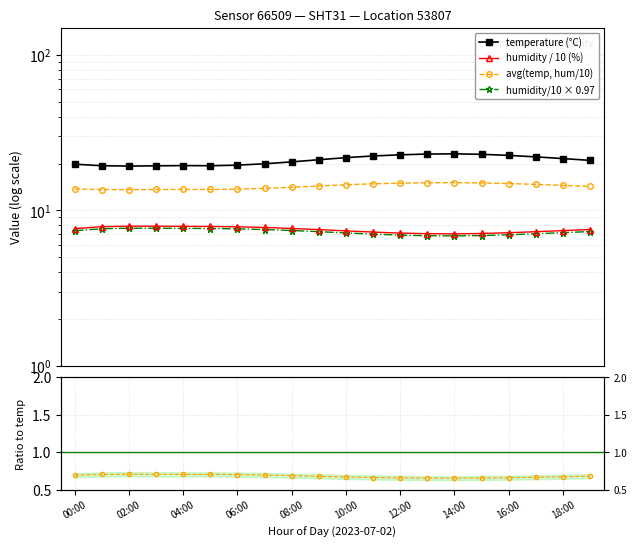

True or false: temperature has more than 0 points higher than both neighbors.

True